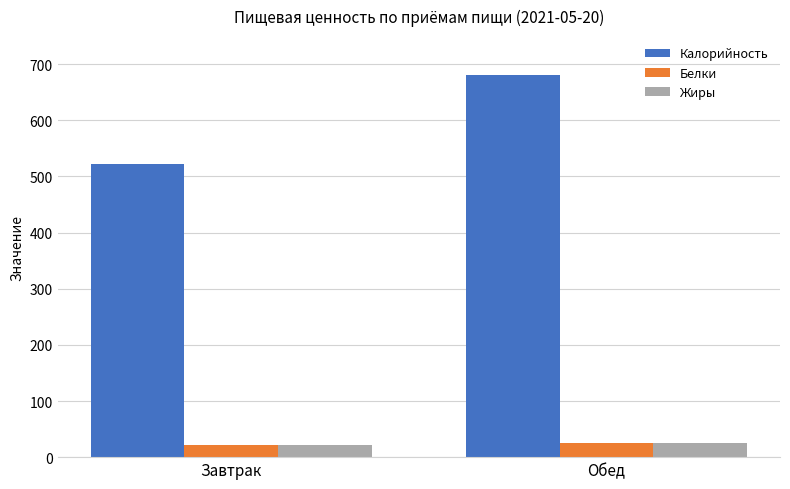

How many categories are shown in the chart?

2